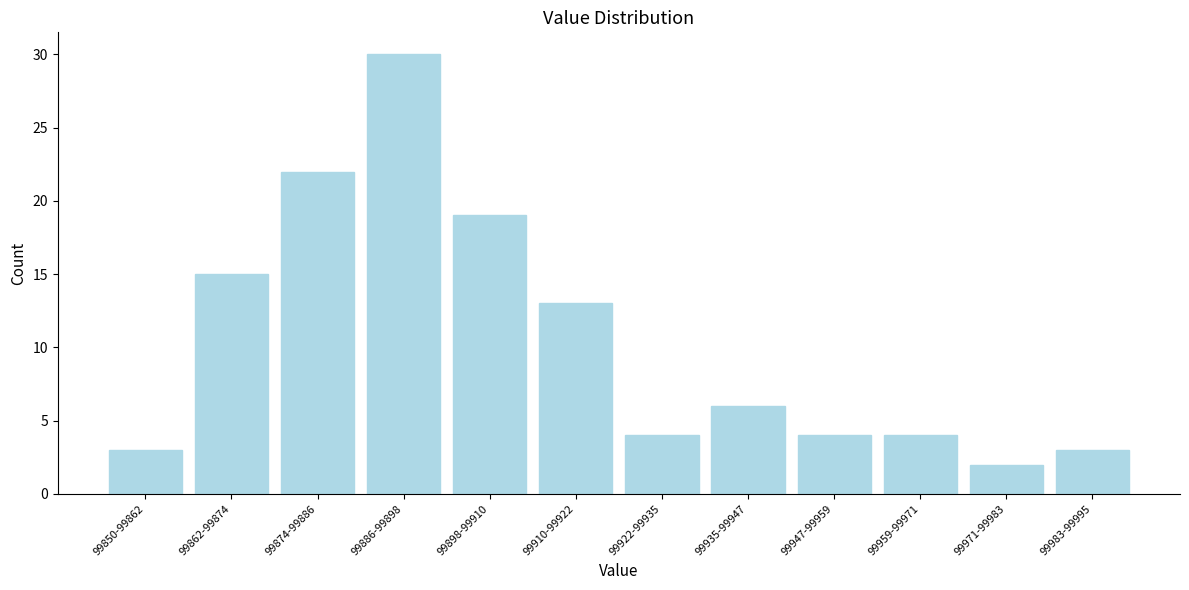

Reading left to right, extract all data points from this chart.

99850-99862=3	99862-99874=15	99874-99886=22	99886-99898=30	99898-99910=19	99910-99922=13	99922-99935=4	99935-99947=6	99947-99959=4	99959-99971=4	99971-99983=2	99983-99995=3